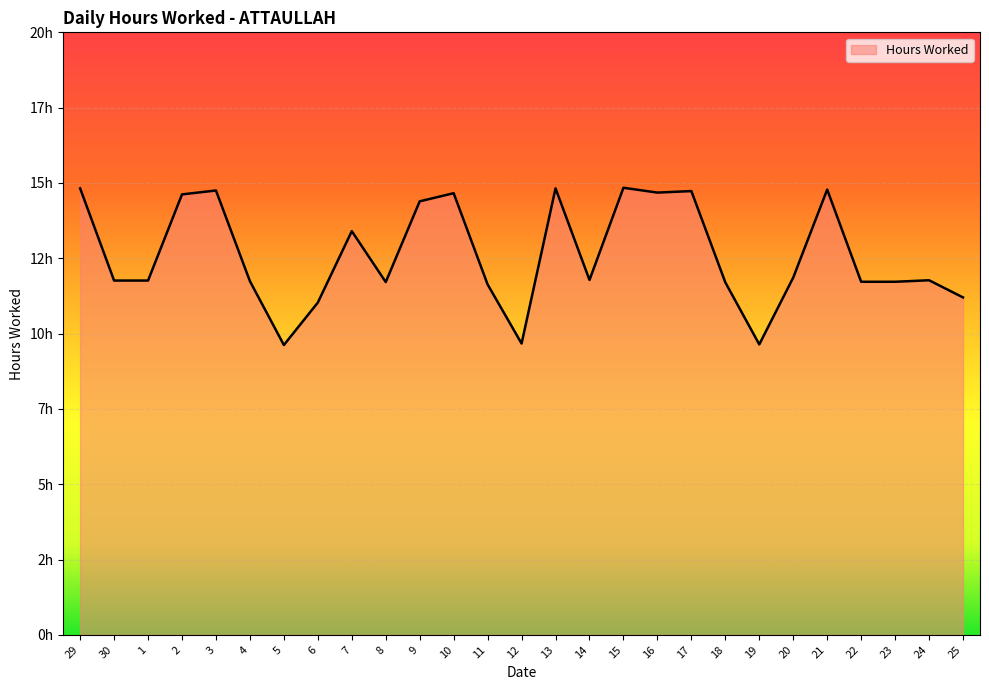

Is it true that the value at 12 is 16.1?

False